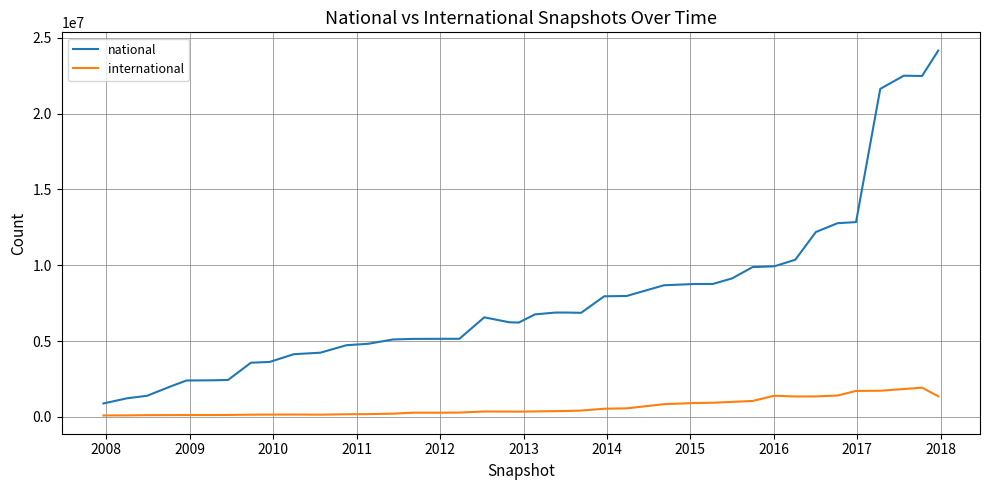

In international, how many points are lower than both neighbors (excluding endpoints)?

4